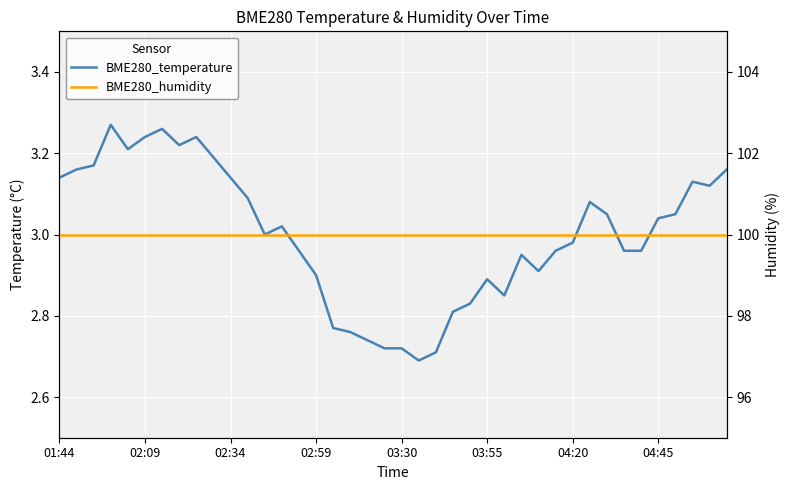

What is the average value of the BME280_humidity series?

100.0